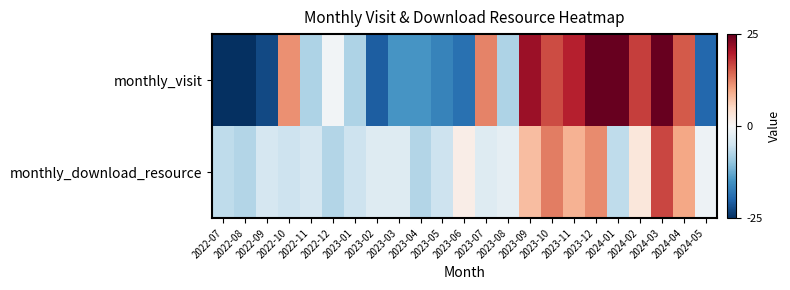

Reading left to right, transcribe all the data shown in this chart.

monthly_visit: 2022-07=-36.7	2022-08=-35.7	2022-09=-22.7	2022-10=11.3	2022-11=-7.7	2022-12=-0.7	2023-01=-7.7	2023-02=-20.7	2023-03=-14.7	2023-04=-14.7	2023-05=-16.7	2023-06=-18.7	2023-07=12.3	2023-08=-7.7	2023-09=21.3	2023-10=16.3	2023-11=19.3	2023-12=57.3	2024-01=27.3	2024-02=17.3	2024-03=25.3	2024-04=15.3	2024-05=-19.7
monthly_download_resource: 2022-07=-6.3	2022-08=-7.3	2022-09=-4.3	2022-10=-5.3	2022-11=-4.3	2022-12=-7.3	2023-01=-5.3	2023-02=-3.3	2023-03=-3.3	2023-04=-7.3	2023-05=-5.3	2023-06=1.7	2023-07=-3.3	2023-08=-2.3	2023-09=7.7	2023-10=12.7	2023-11=8.7	2023-12=11.7	2024-01=-6.3	2024-02=2.7	2024-03=16.7	2024-04=9.7	2024-05=-1.3